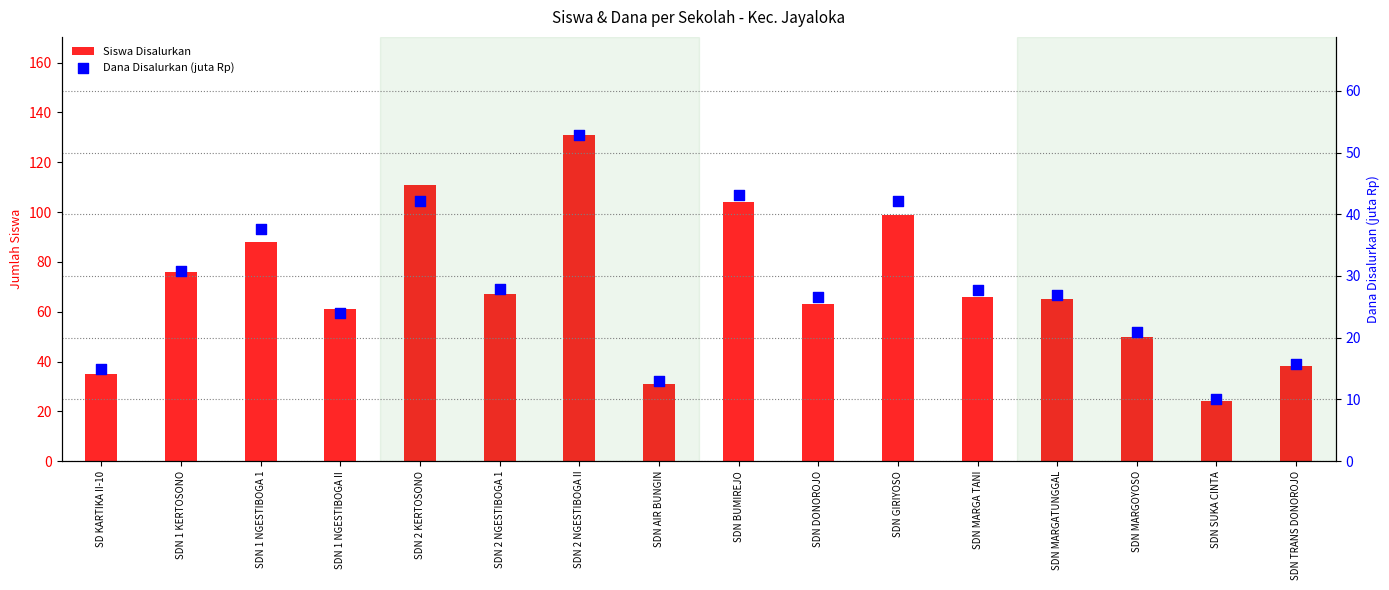

Which series has the largest Y range (max minus min)?

Siswa Disalurkan